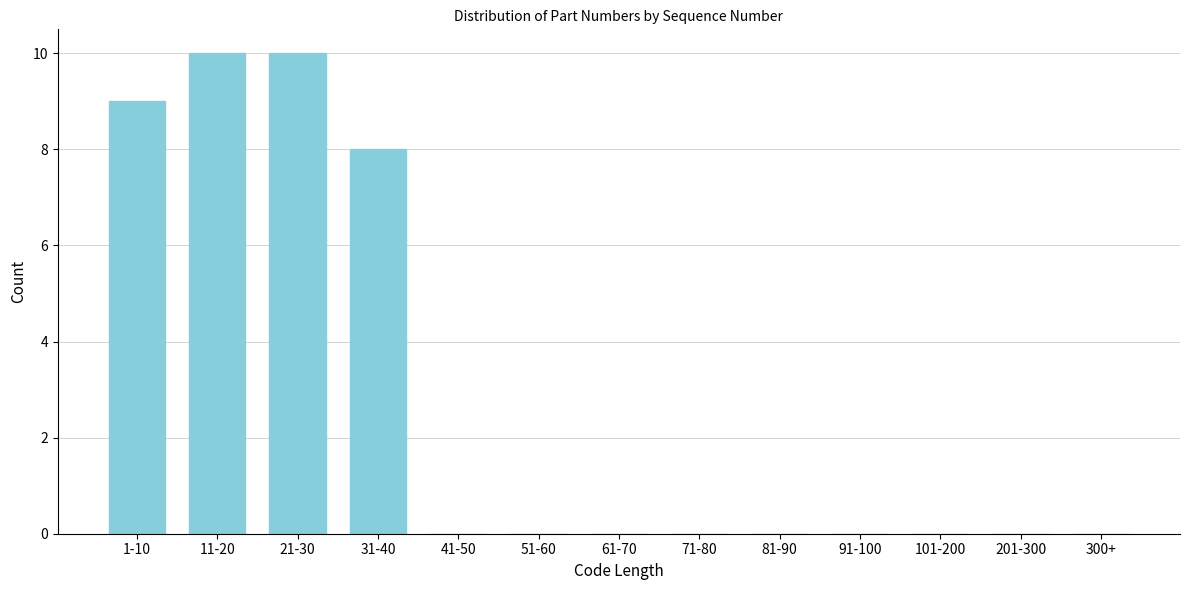

Reading left to right, what are all the values shown in this chart?

1-10=9	11-20=10	21-30=10	31-40=8	41-50=0	51-60=0	61-70=0	71-80=0	81-90=0	91-100=0	101-200=0	201-300=0	300+=0